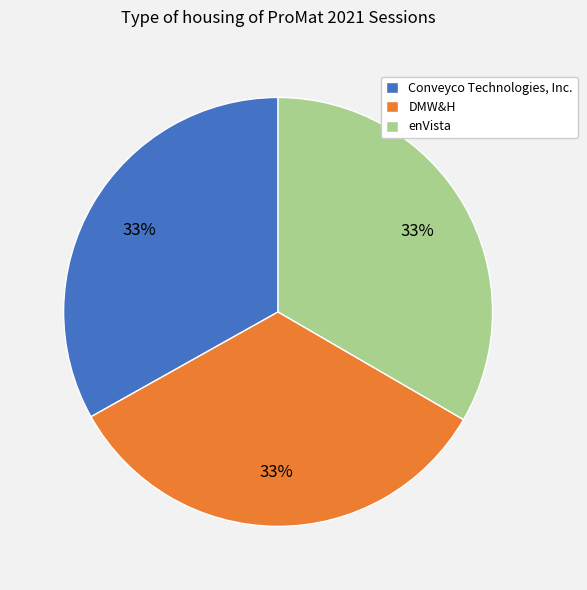

To the nearest percent, what portion does DMW&H represent?

33%